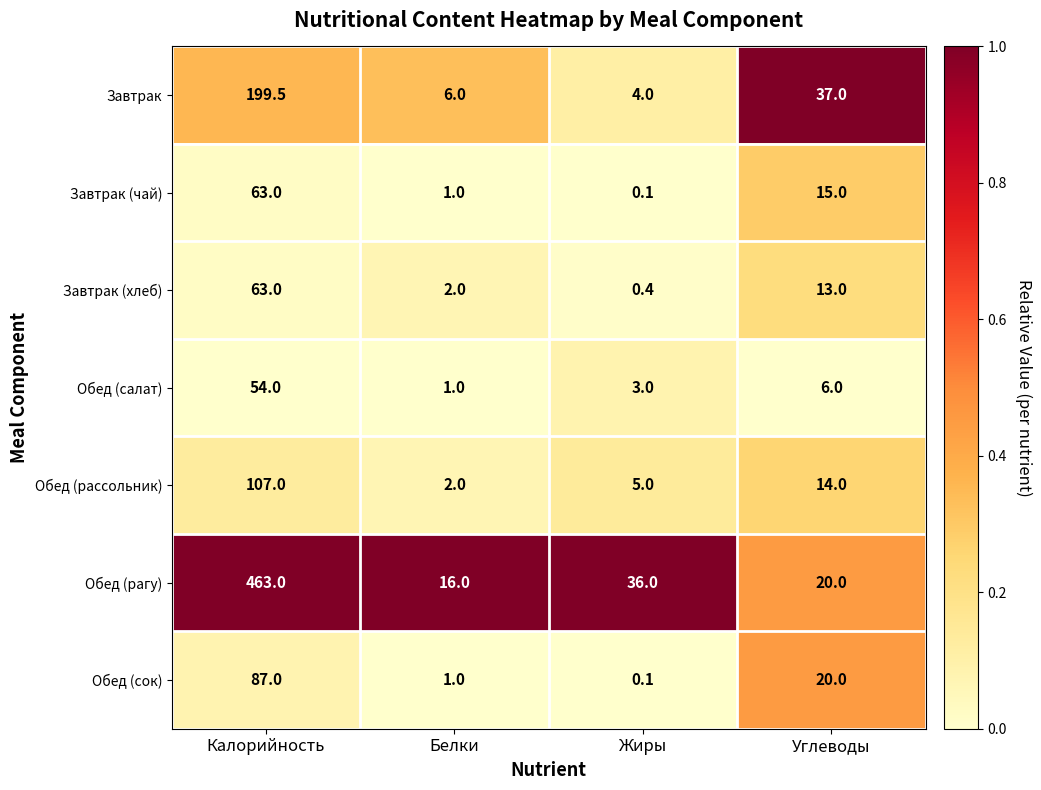

At which category is the sum across all series the highest?

Калорийность